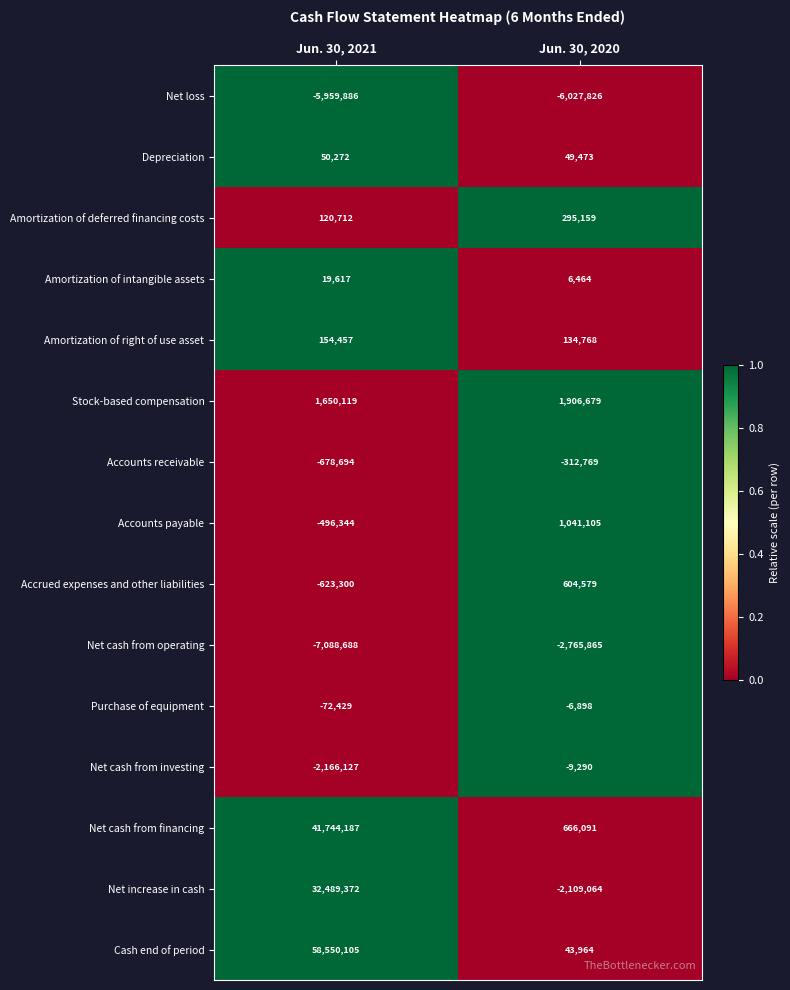

What is the smallest value displayed?

-7088688